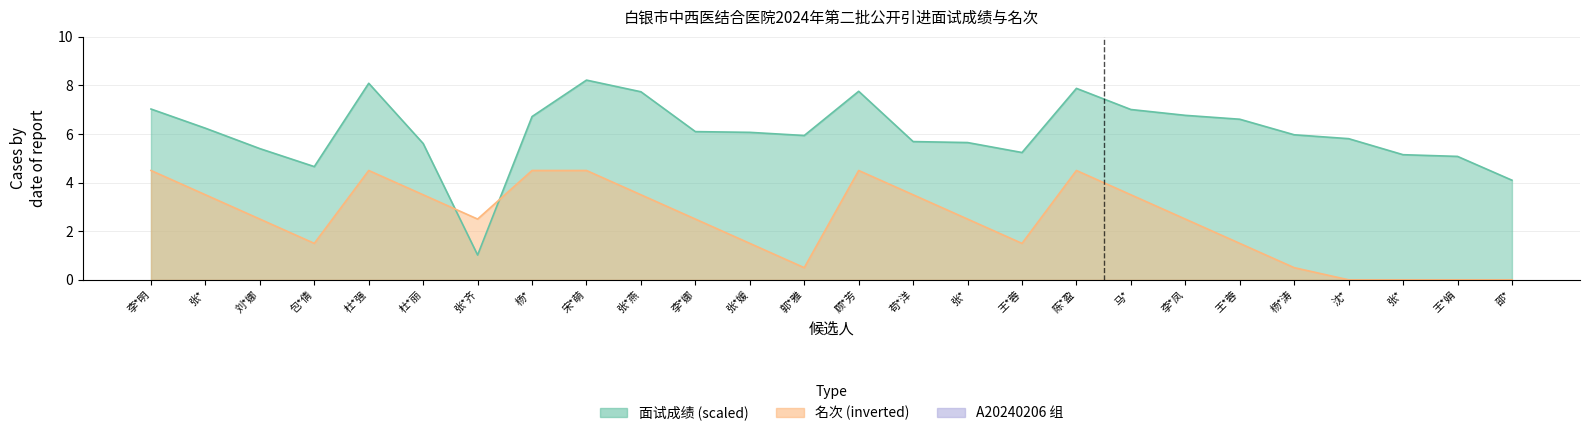

How many series are shown in this chart?

1